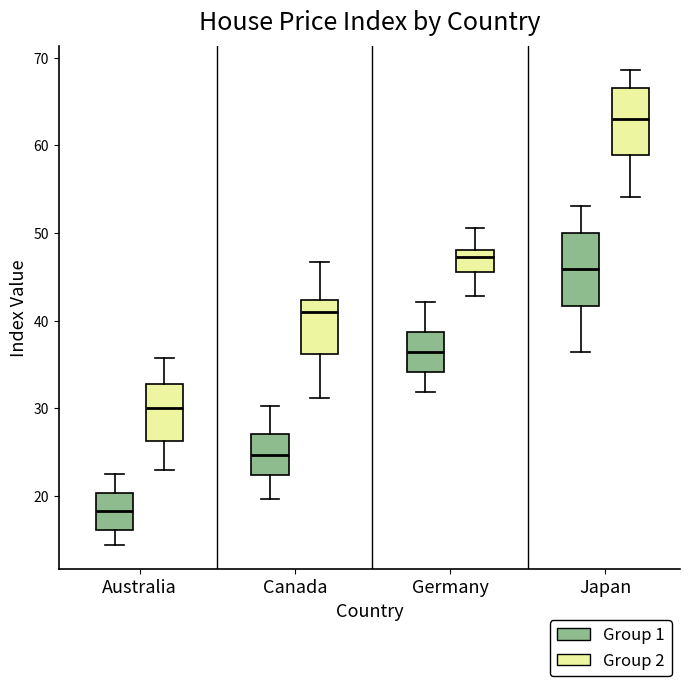

Reading left to right, read every box against the y-axis: the position of its median line, the range the box covers, and the ends of its whiskers. The values are not printed on the chart, so give them approximately, as read against the axis.

Australia (Group 1): median 18, box 16 to 20, whiskers 14 to 23
Australia (Group 2): median 30, box 26 to 33, whiskers 23 to 36
Canada (Group 1): median 25, box 22 to 27, whiskers 20 to 30
Canada (Group 2): median 41, box 36 to 42, whiskers 31 to 47
Germany (Group 1): median 36, box 34 to 39, whiskers 32 to 42
Germany (Group 2): median 47, box 46 to 48, whiskers 43 to 51
Japan (Group 1): median 46, box 42 to 50, whiskers 36 to 53
Japan (Group 2): median 63, box 59 to 67, whiskers 54 to 69